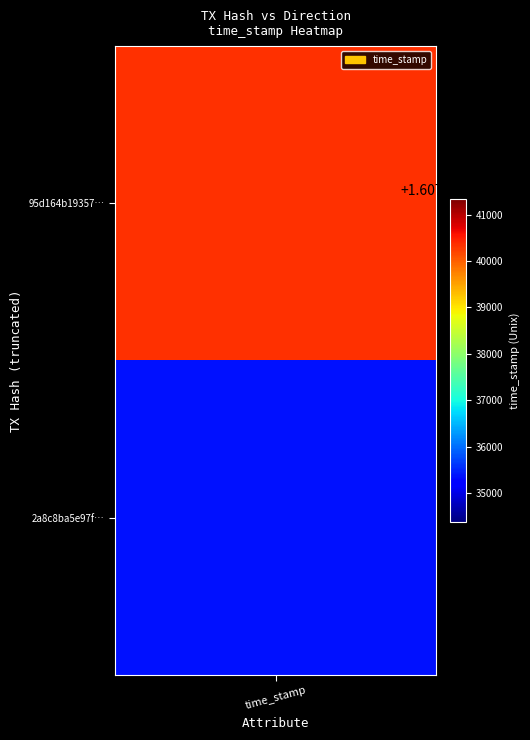

Where is 95d164b193574f0086322dc669a6b704d23e18d nearest to the value 803720168?

-1